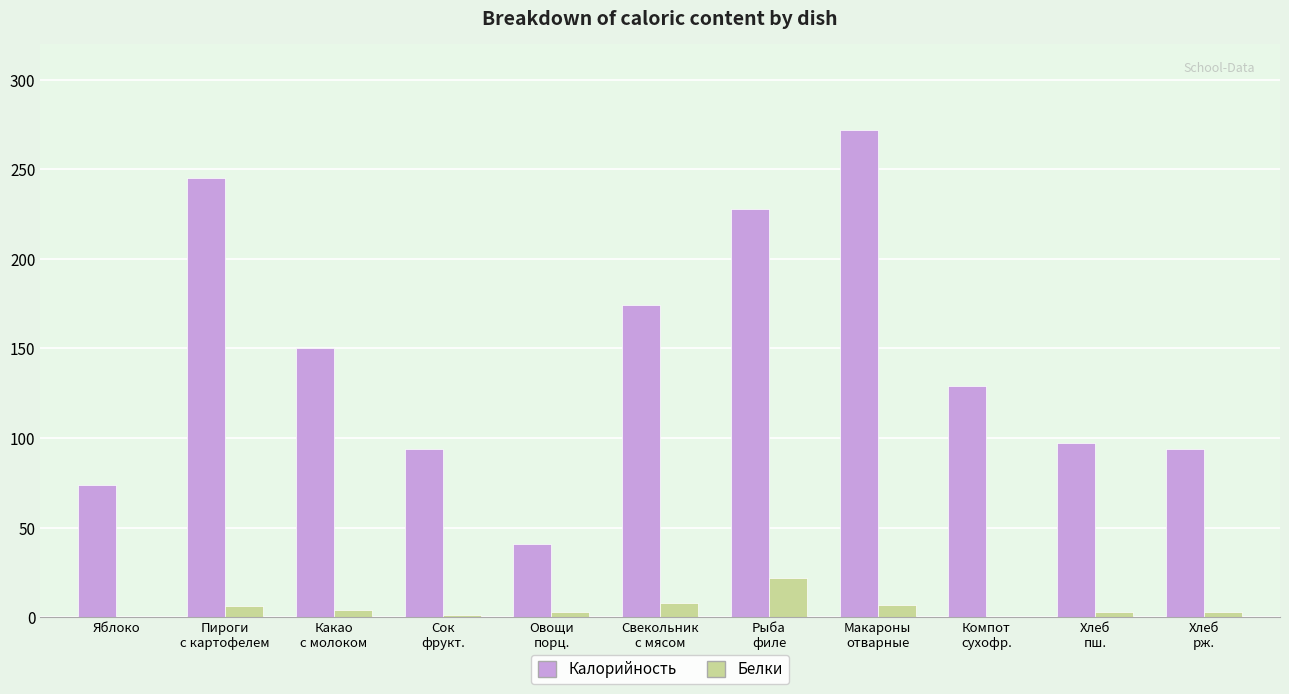

What is the sum of all Белки values?

57